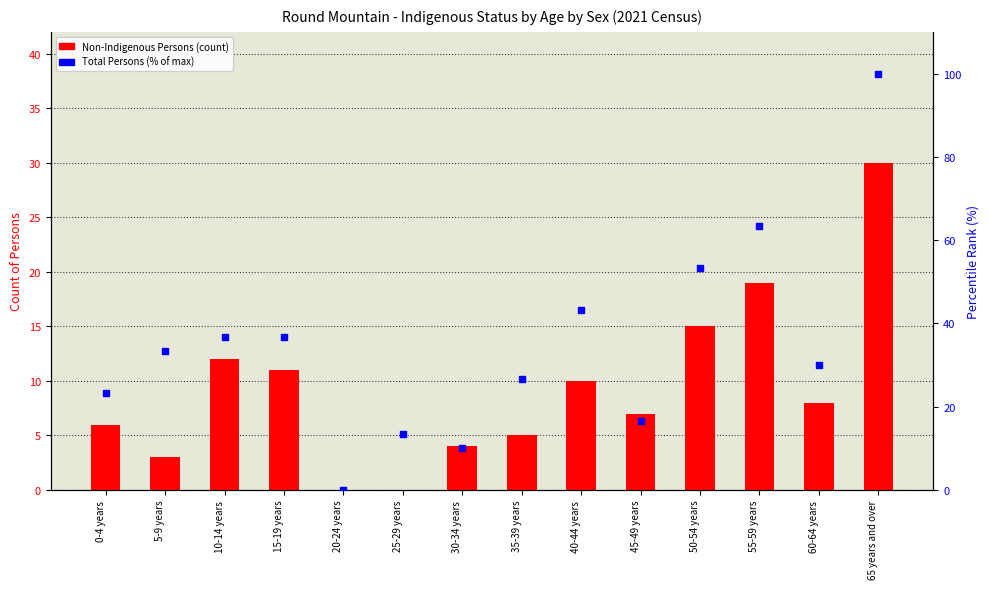

At which category is the sum across all series the highest?

65 years and over